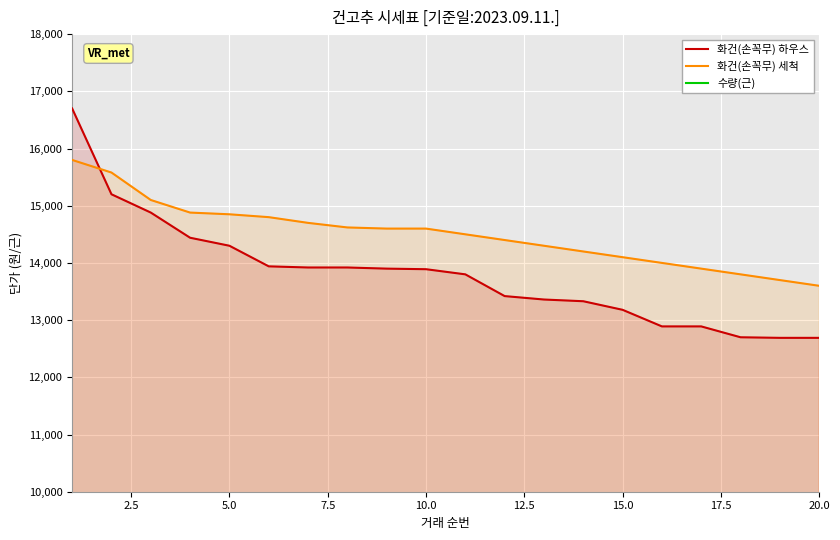

What is the lowest value of the 화건(손꼭무) 하우스 series?

12690